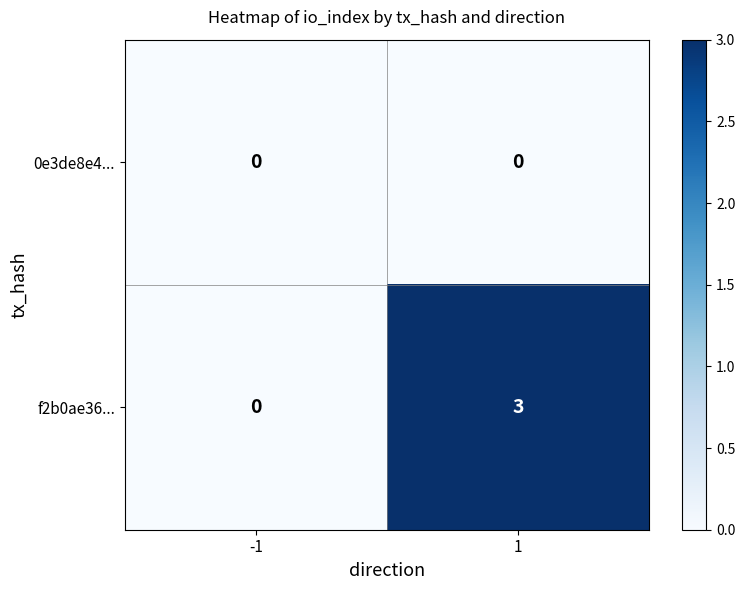

Which series changed the most between -1 and 1?

f2b0ae36...